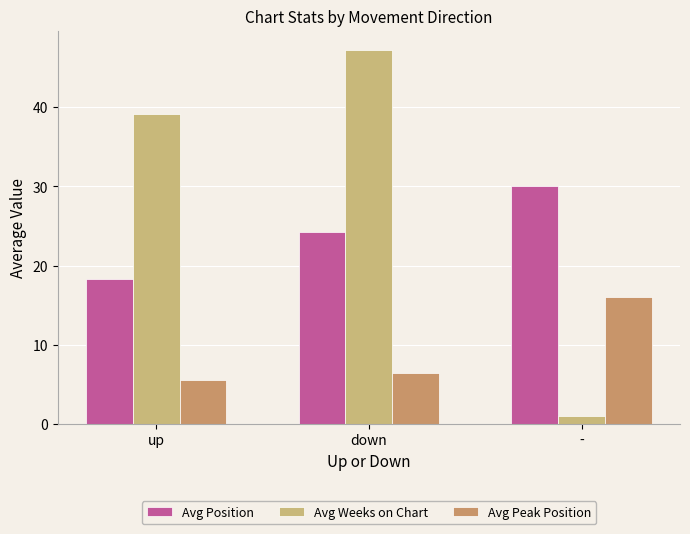

Reading right to left, transcribe all the data shown in this chart.

Avg Position: 30.0	24.2	18.3
Avg Weeks on Chart: 1.0	47.3	39.1
Avg Peak Position: 16.0	6.4	5.6